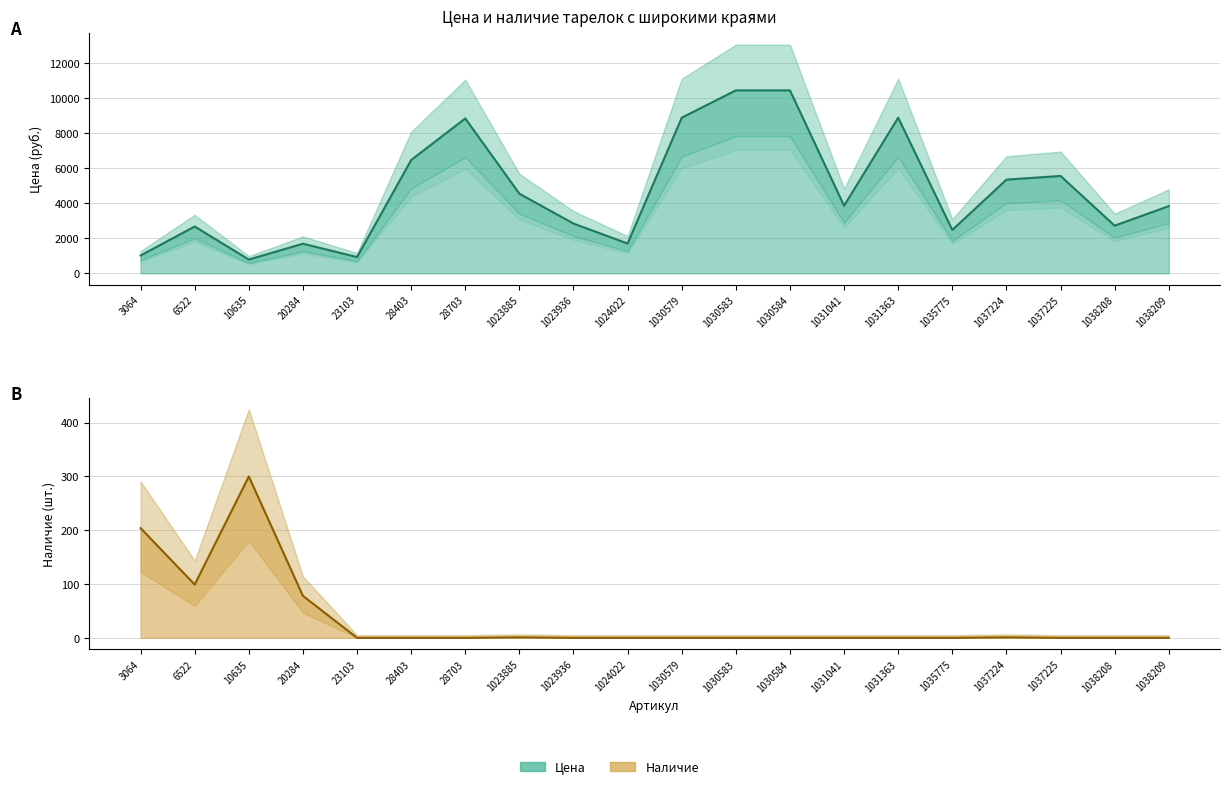

Which category has the lowest value in the Наличие series?

23103